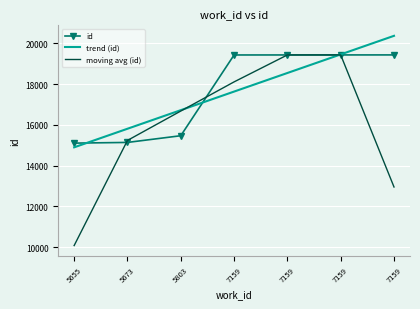

What are all the series names shown in the legend?

id, trend (id), moving avg (id)